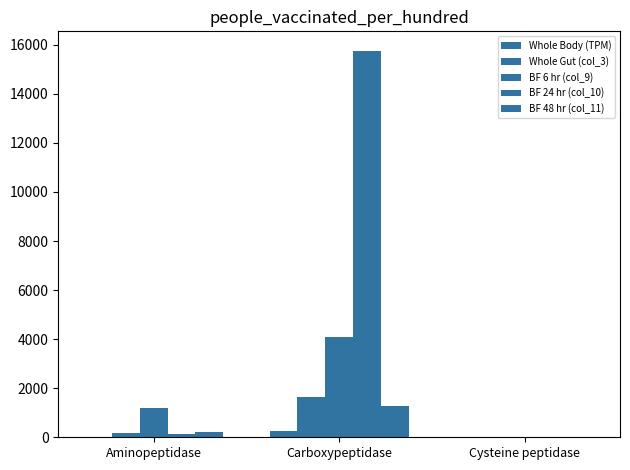

What position from the right is Aminopeptidase?

3